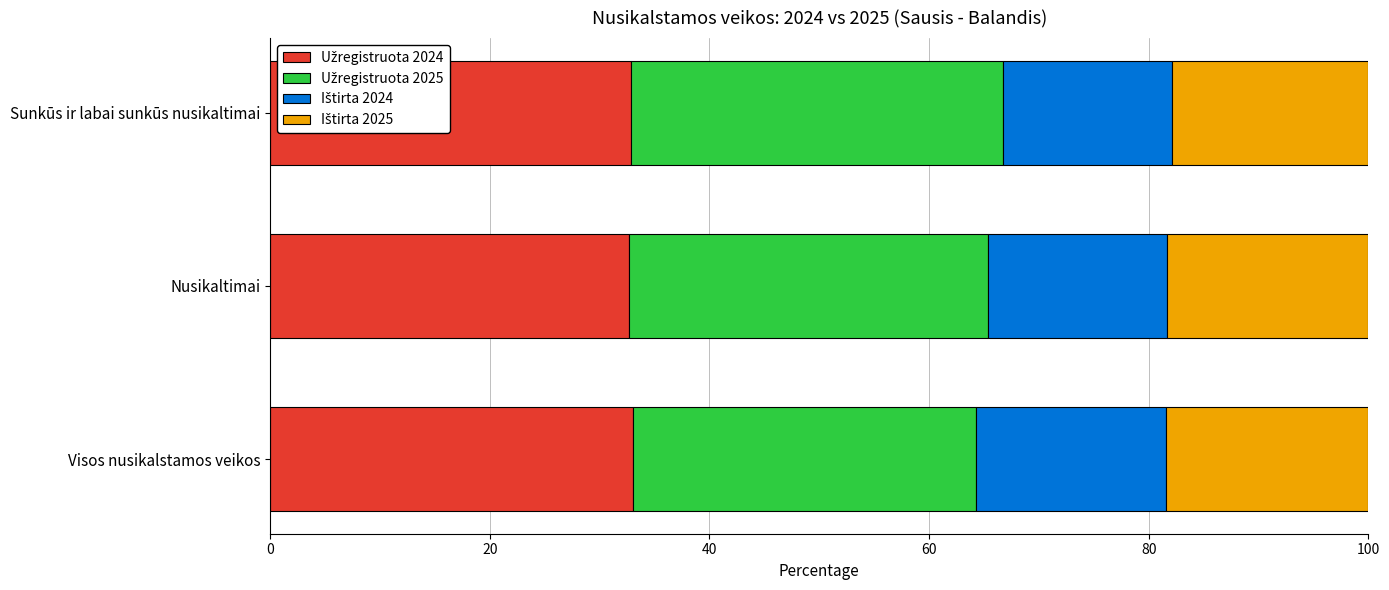

What is the total value across all series at Nusikaltimai?

100.0